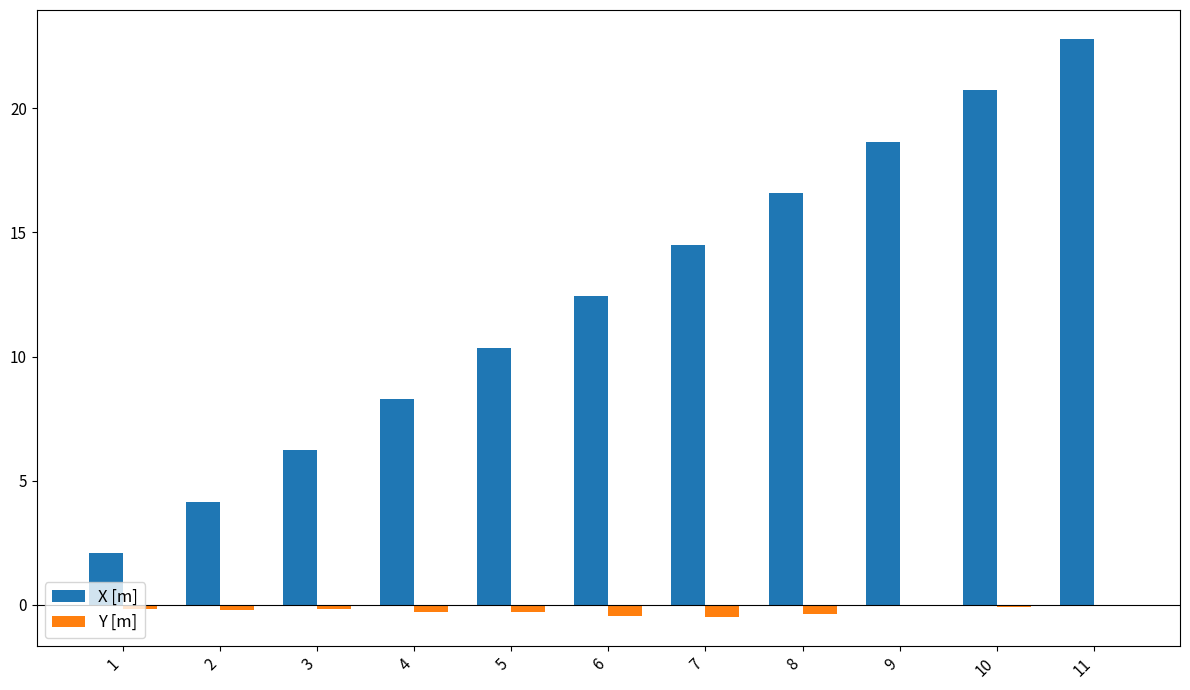

What is the sum of all Y [m] values?

-2.6